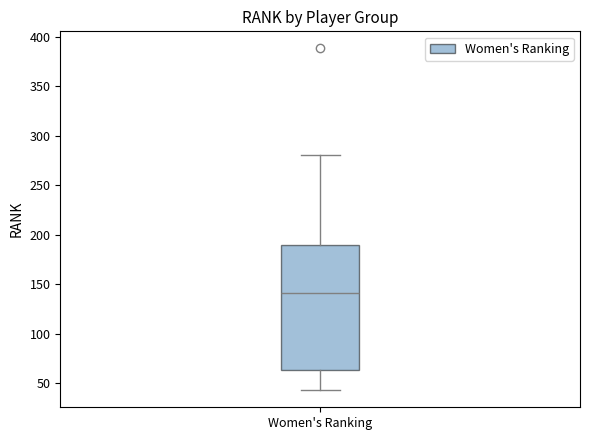

Where is the lower edge of the box for Women's Ranking on the y-axis? The values are not printed on the chart, so give them approximately, as read against the axis.

65